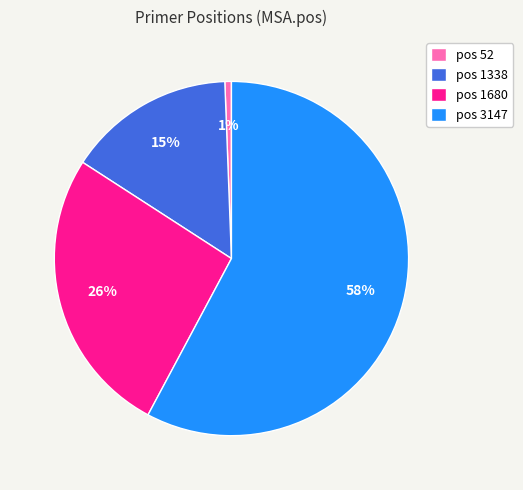

Count the number of slices in the pie.

4